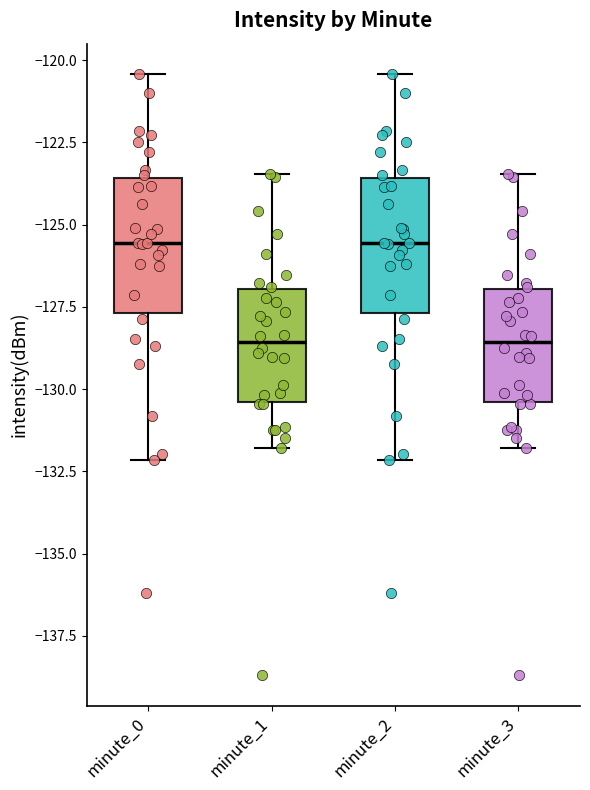

Reading left to right, read every box against the y-axis: the position of its median line, the range the box covers, and the ends of its whiskers. The values are not printed on the chart, so give them approximately, as read against the axis.

minute_0: median -125.5, box -127.5 to -123.5, whiskers -132.0 to -120.5
minute_1: median -128.5, box -130.5 to -127.0, whiskers -132.0 to -123.5
minute_2: median -125.5, box -127.5 to -123.5, whiskers -132.0 to -120.5
minute_3: median -128.5, box -130.5 to -127.0, whiskers -132.0 to -123.5